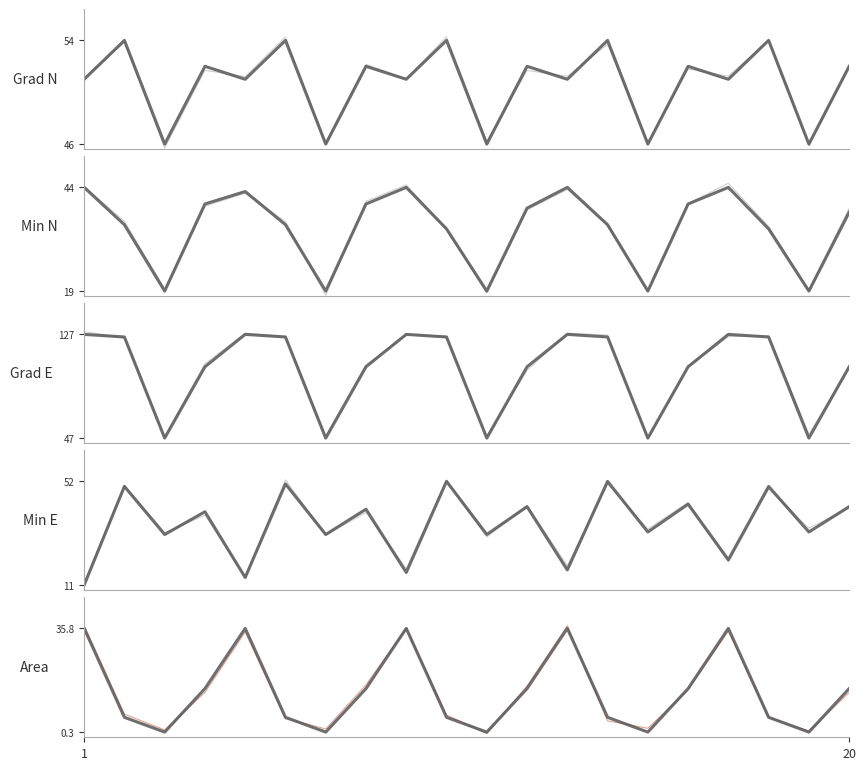

Between 12 and 19, which series saw the biggest shift?

grad_E